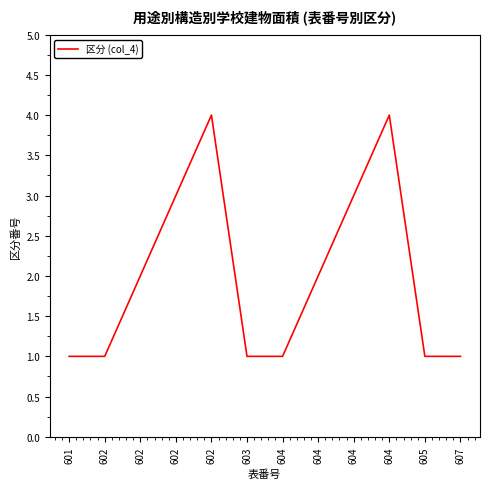

Reading left to right, list all the values displayed in this chart.

601=1	602=1	602=2	602=3	602=4	603=1	604=1	604=2	604=3	604=4	605=1	607=1